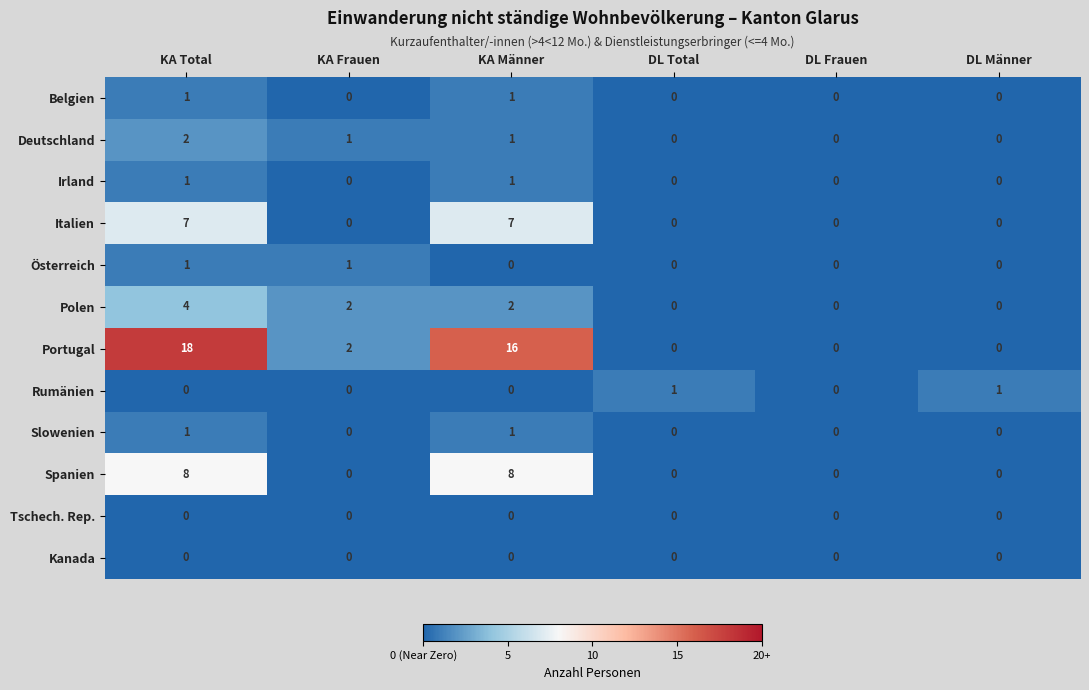

Which category has the highest value across all series?

KA Total